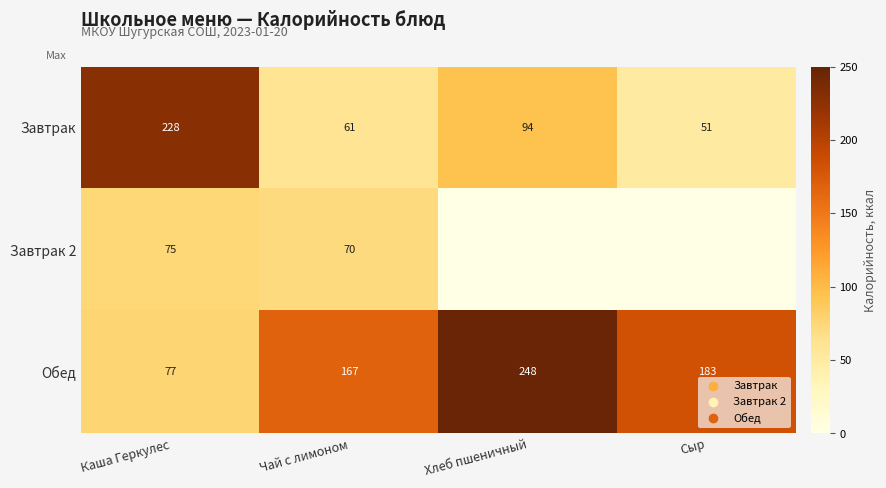

How many values in the Обед series are below 183?

2